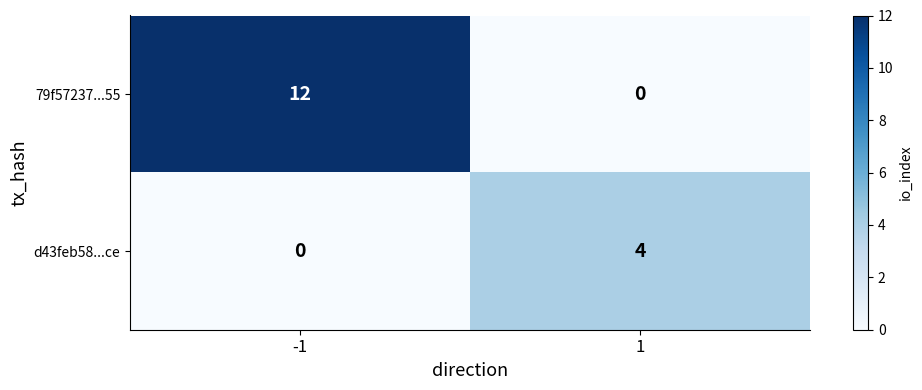

What is the sum of all d43feb58...ce values?

4